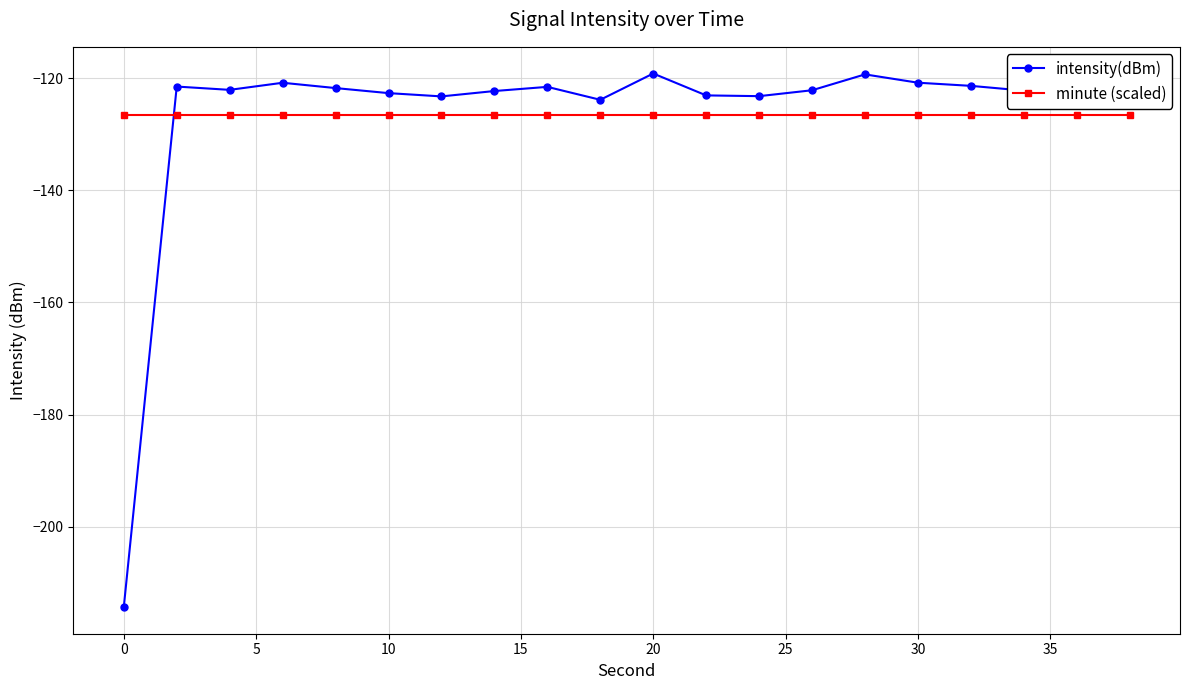

Does the chart have visible grid lines?

Yes